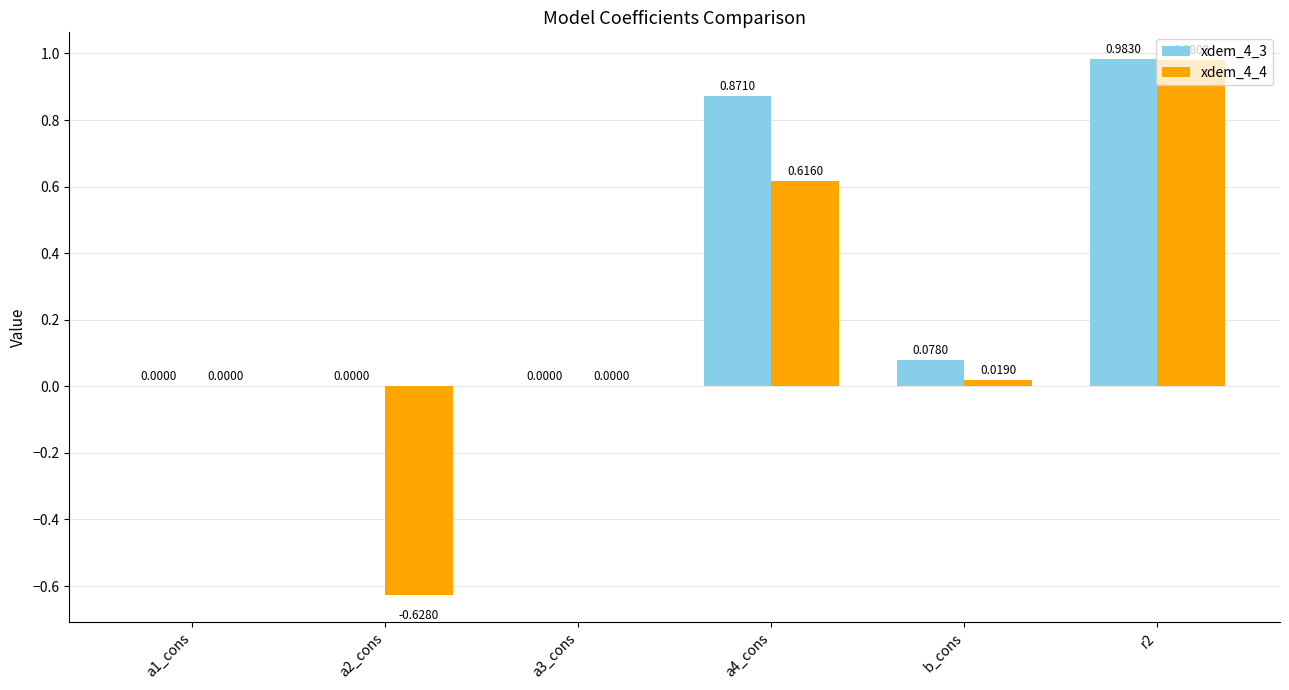

At which category is the sum across all series the highest?

r2